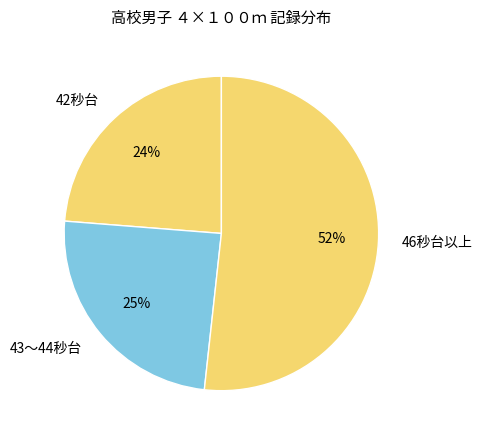

The 42秒台 slice represents 31% of the pie. True or false?

False